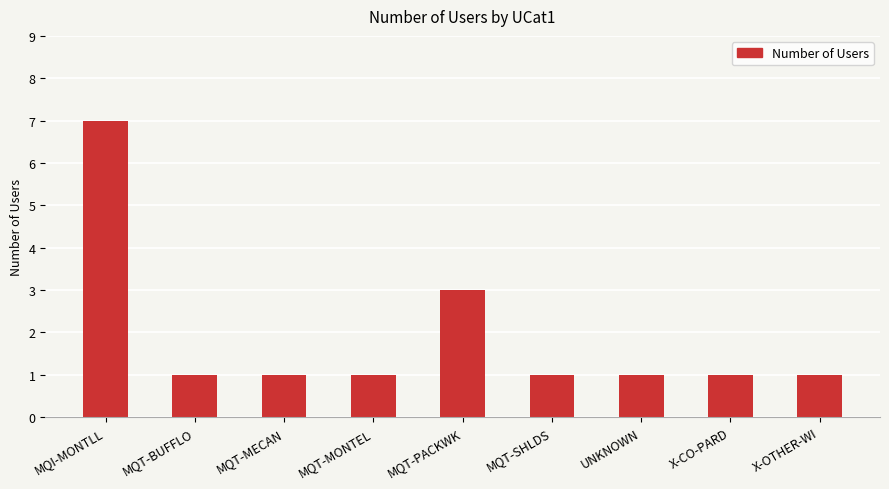

How many bars are there in total?

9